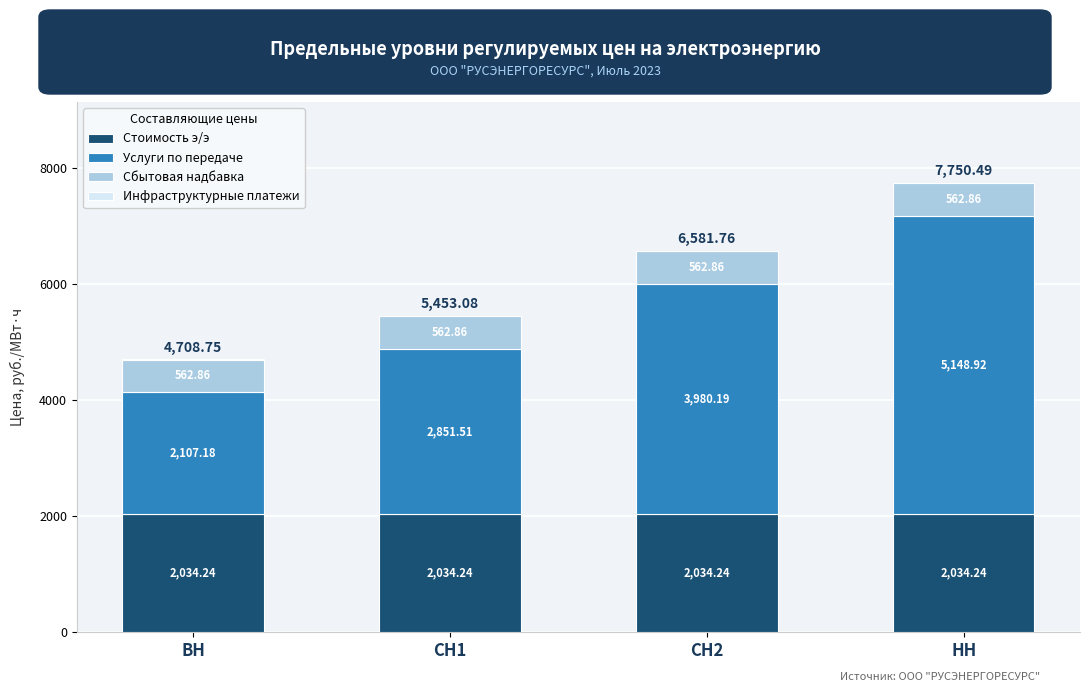

What is the total value across all series at СН2?

6581.8